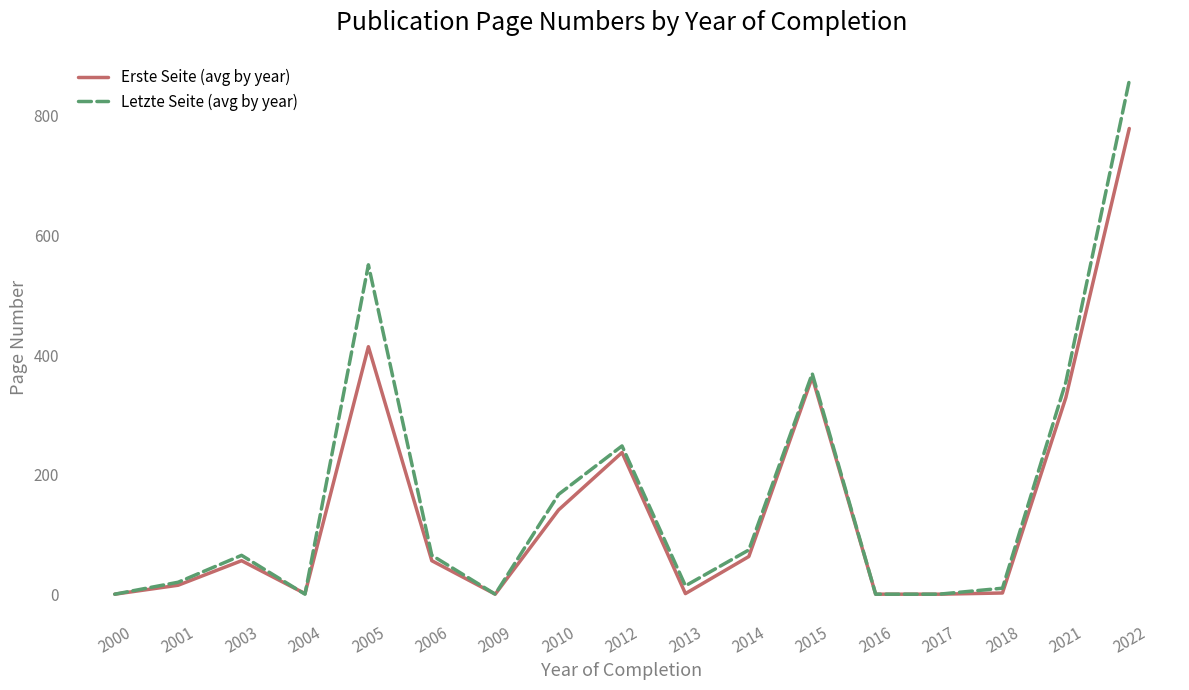

How many interior local peaks does the Letzte Seite (avg by year) series have?

4